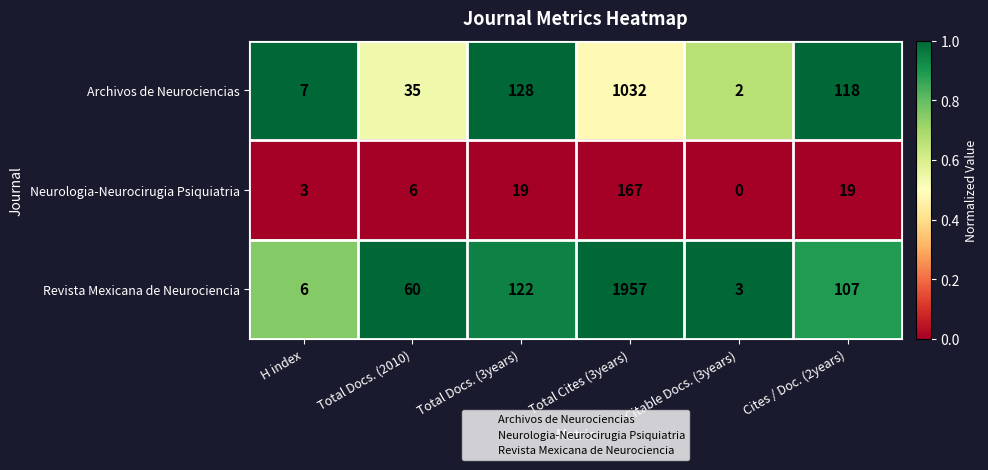

What is the total value across all series at Citable Docs. (3years)?

5